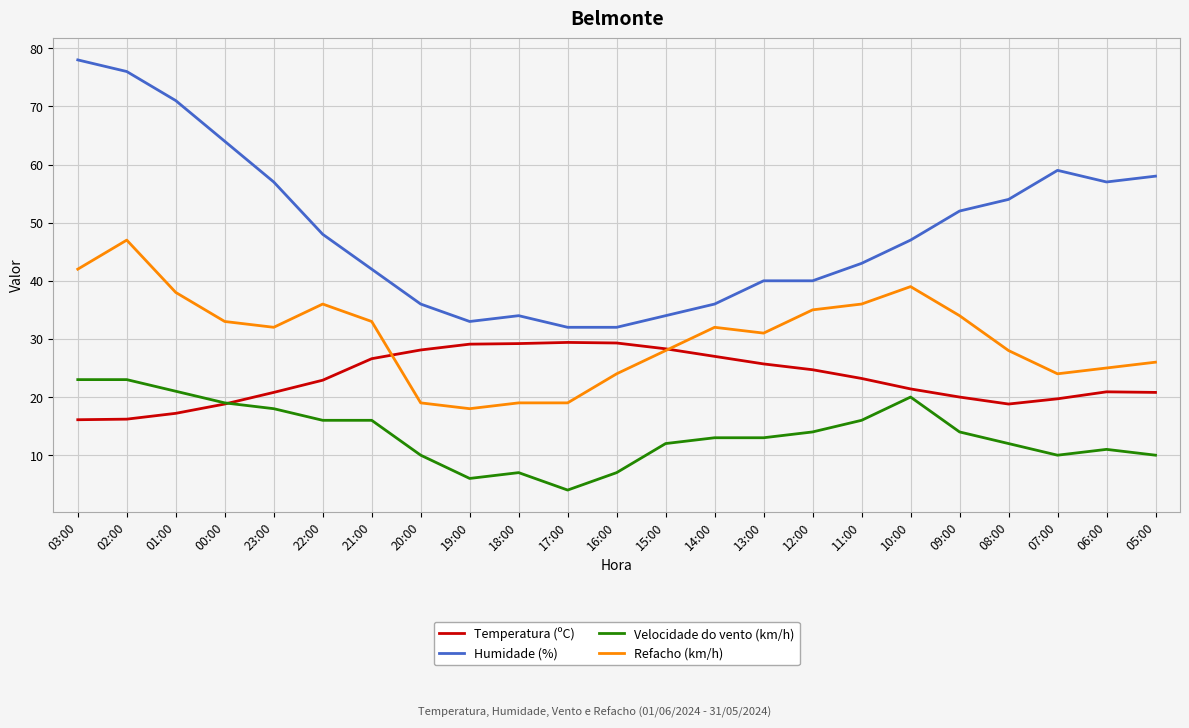

True or false: Refacho (km/h) and Velocidade do vento (km/h) cross at least once.

False